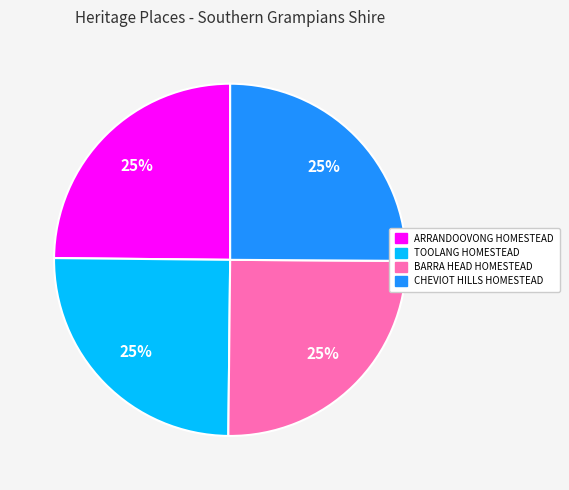

What percentage is the CHEVIOT HILLS HOMESTEAD slice, to the nearest percent?

25%